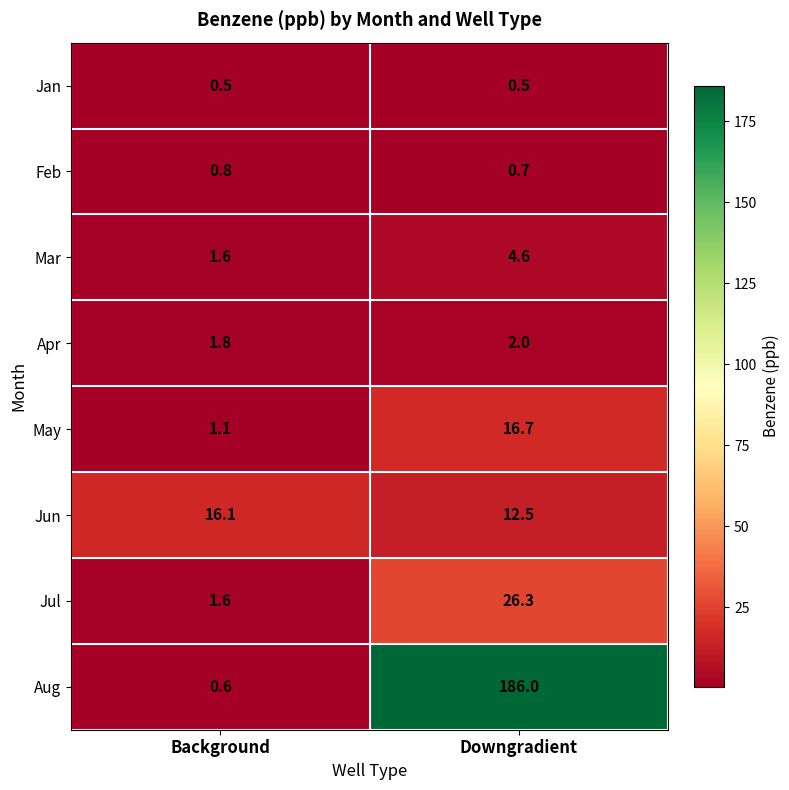

Reading left to right, transcribe all the data shown in this chart.

Jan: 0.5	0.5
Feb: 0.8	0.7
Mar: 1.6	4.6
Apr: 1.8	2.0
May: 1.1	16.7
Jun: 16.1	12.5
Jul: 1.6	26.3
Aug: 0.6	186.0